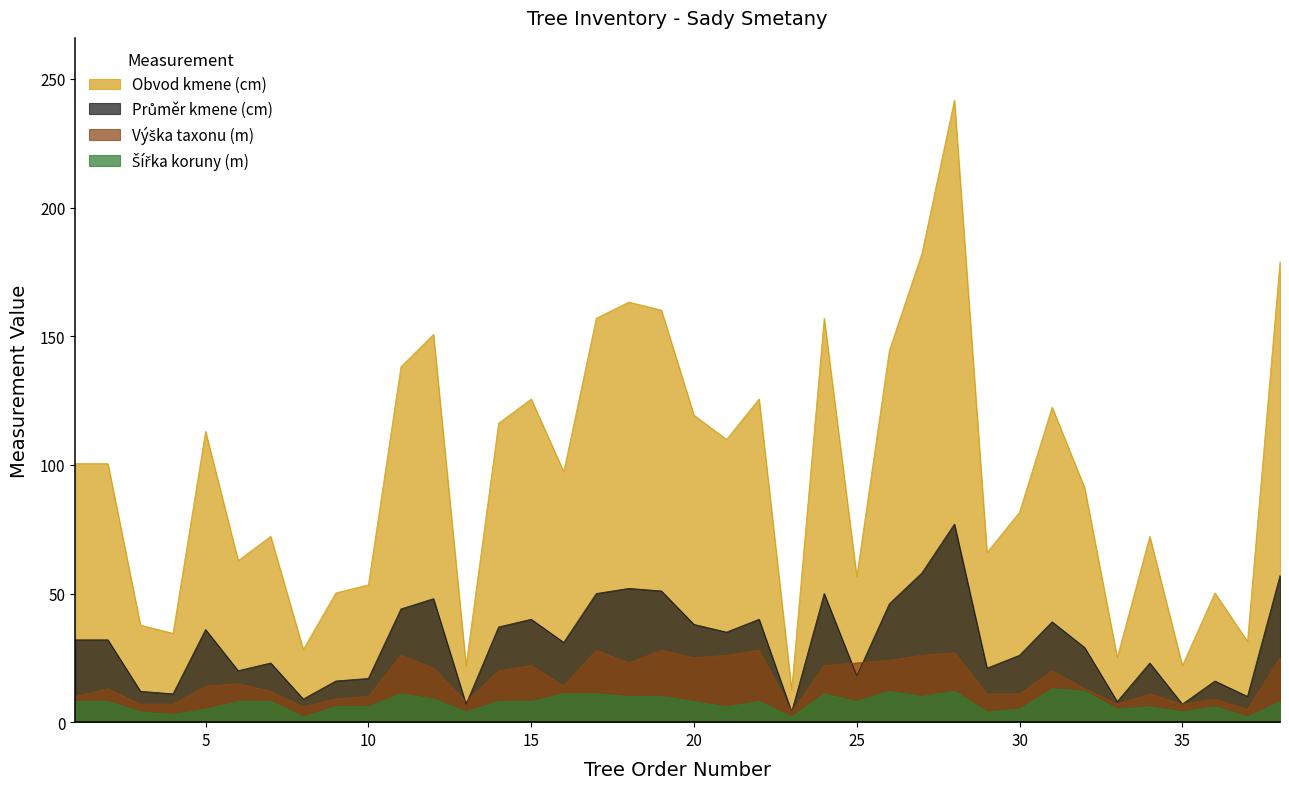

True or false: Obvod kmene (cm) and Šířka koruny (m) intersect in this chart.

False